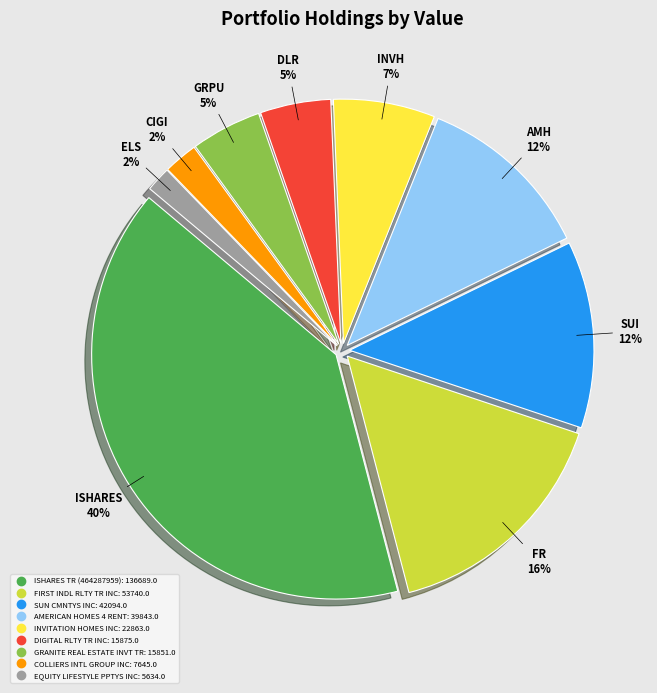

Count the number of slices in the pie.

9